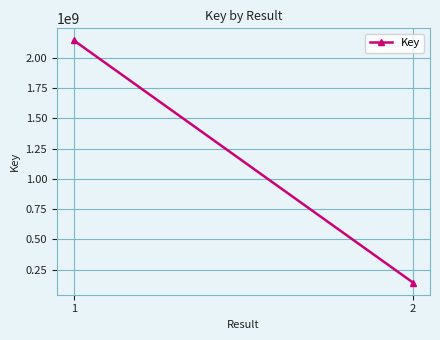

True or false: the data shows 243154819 at 2.

False